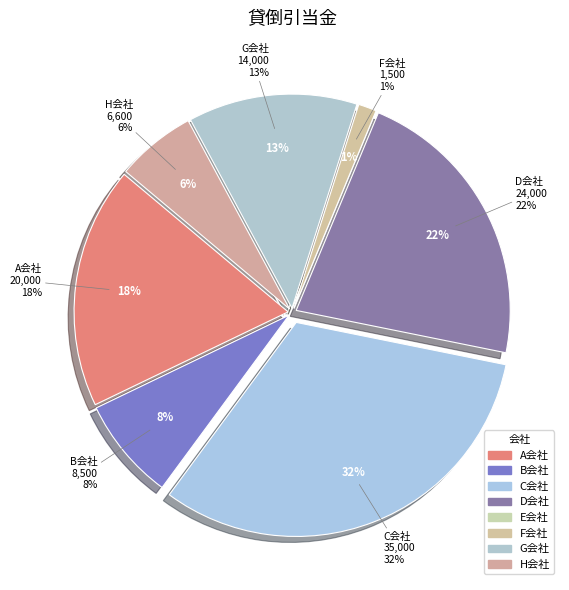

Does any single category account for the majority?

No